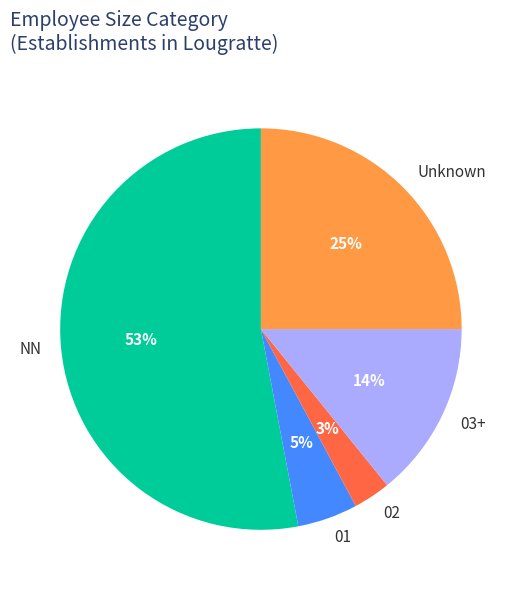

Which slice represents more than half of the pie?

NN